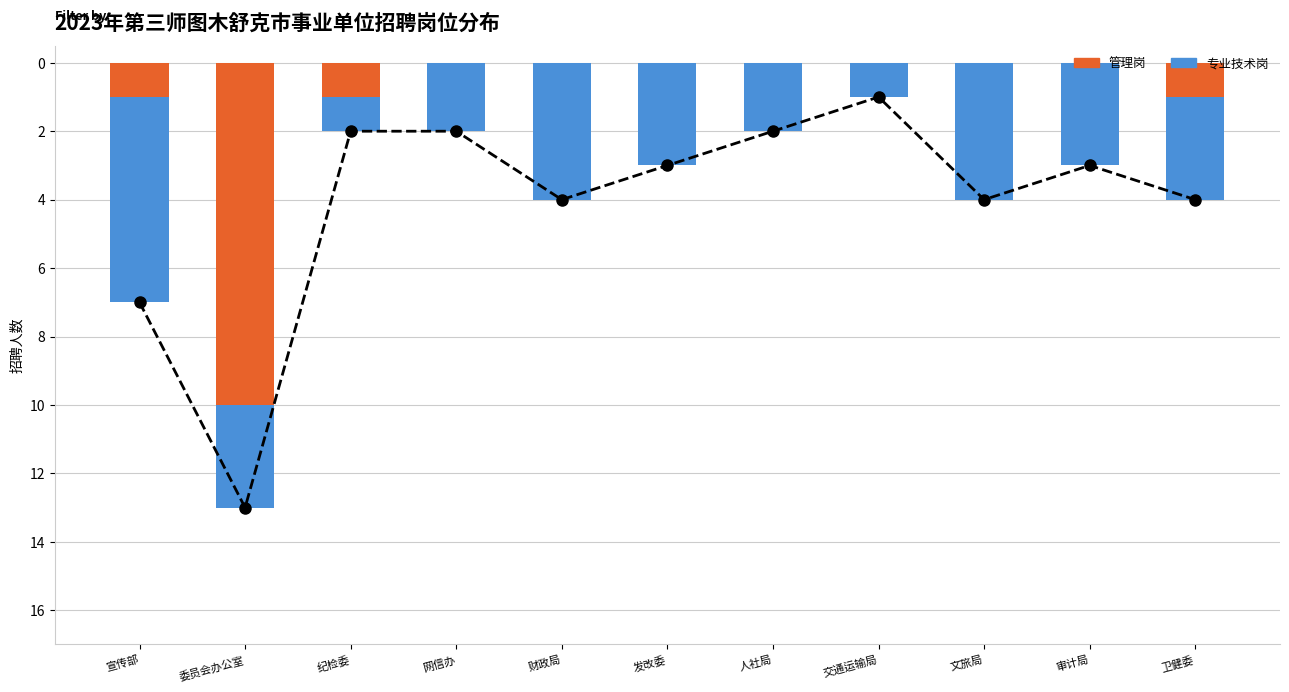

What is the difference between the maximum and minimum values in the 管理岗 series?

10